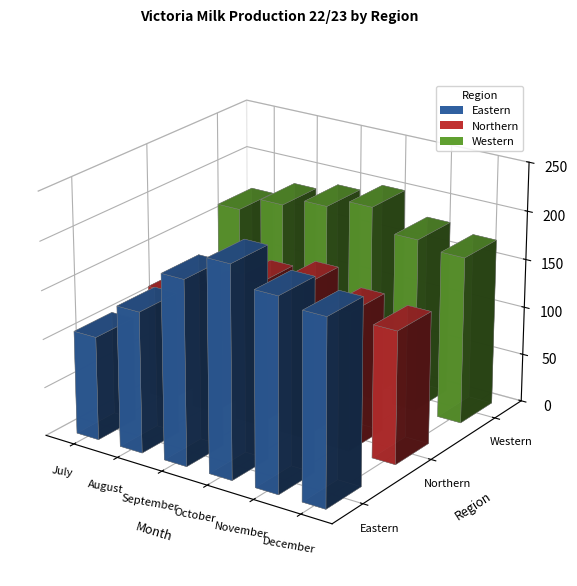

Reading right to left, list all the values displayed in this chart.

Eastern: December=190.2	November=197.8	October=216.8	September=189.7	August=144.8	July=106.4
Northern: December=136.6	November=142.5	October=157.7	September=147.2	August=124.4	July=114.5
Western: December=172.2	November=179.0	October=201.2	September=190.9	August=181.4	July=165.4